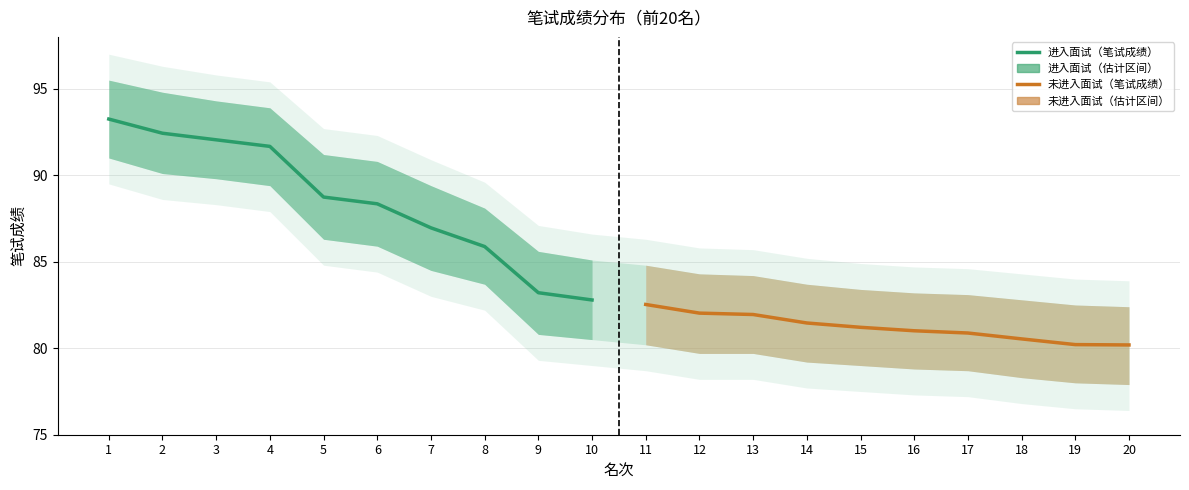

Which series has the largest range (max minus min)?

进入面试（笔试成绩）